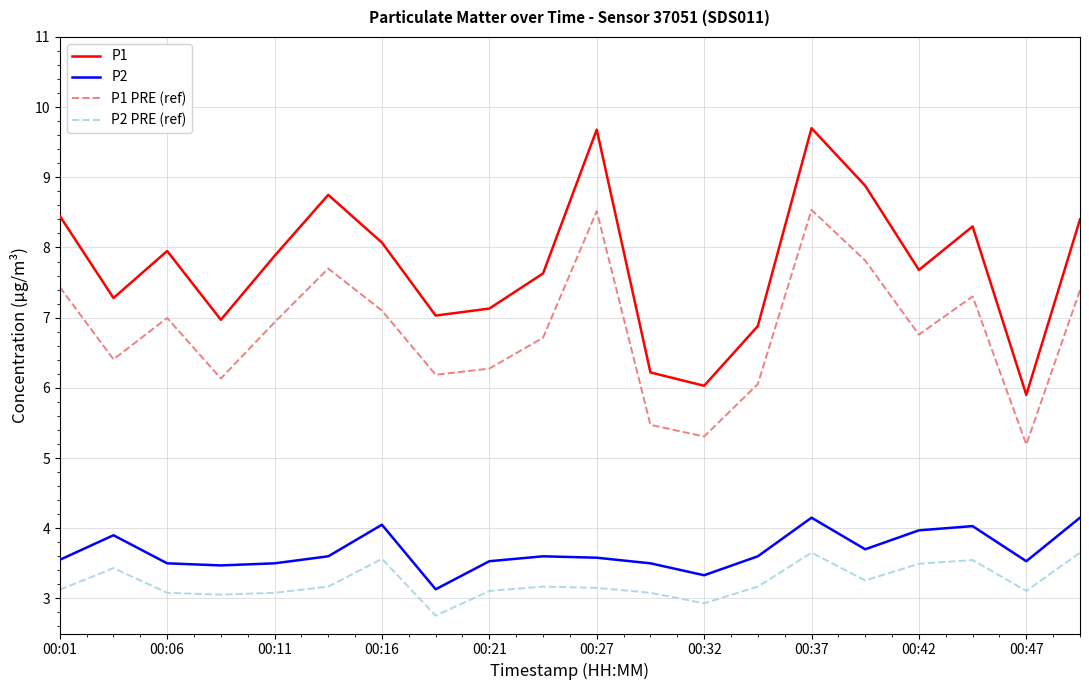

What is the difference between the maximum and minimum values in the P2 series?

1.0